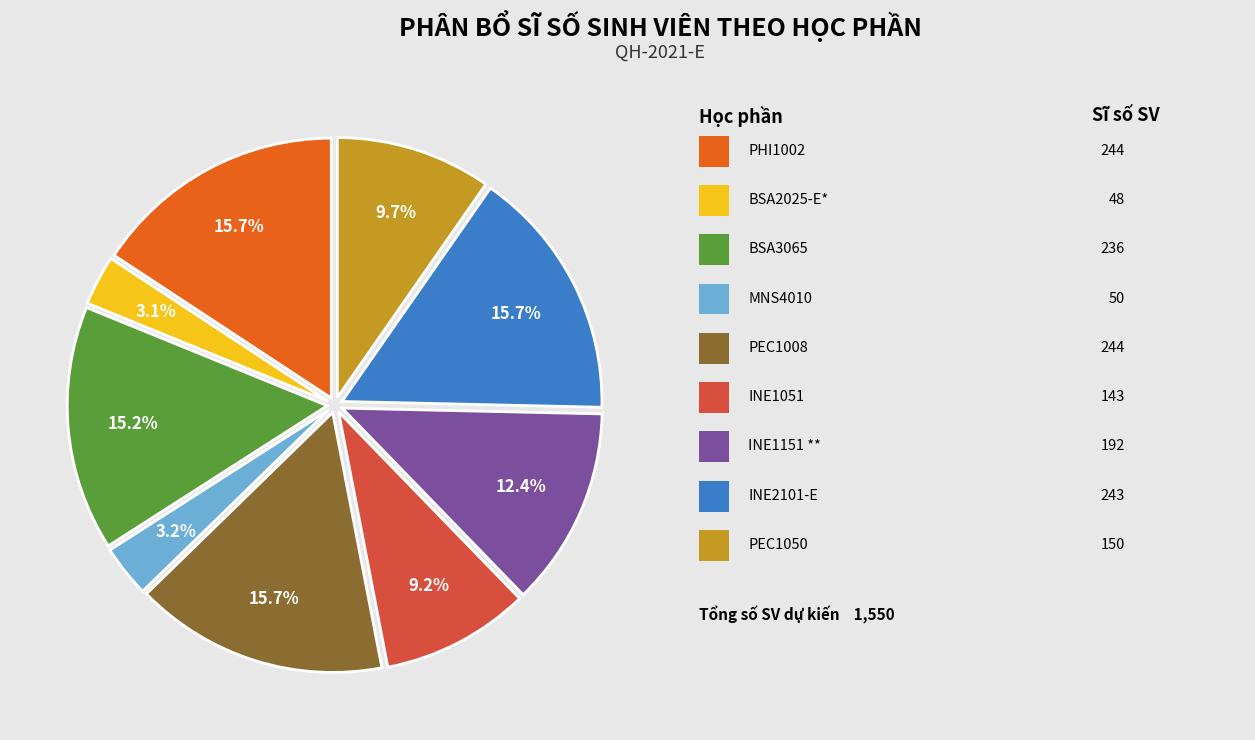

Is there a majority slice in this chart?

No